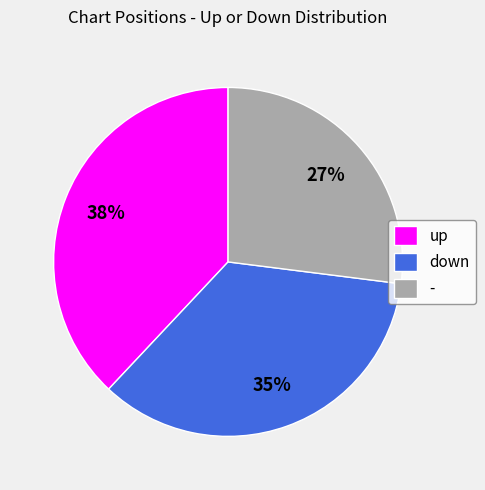

Which slice is the smallest?

-